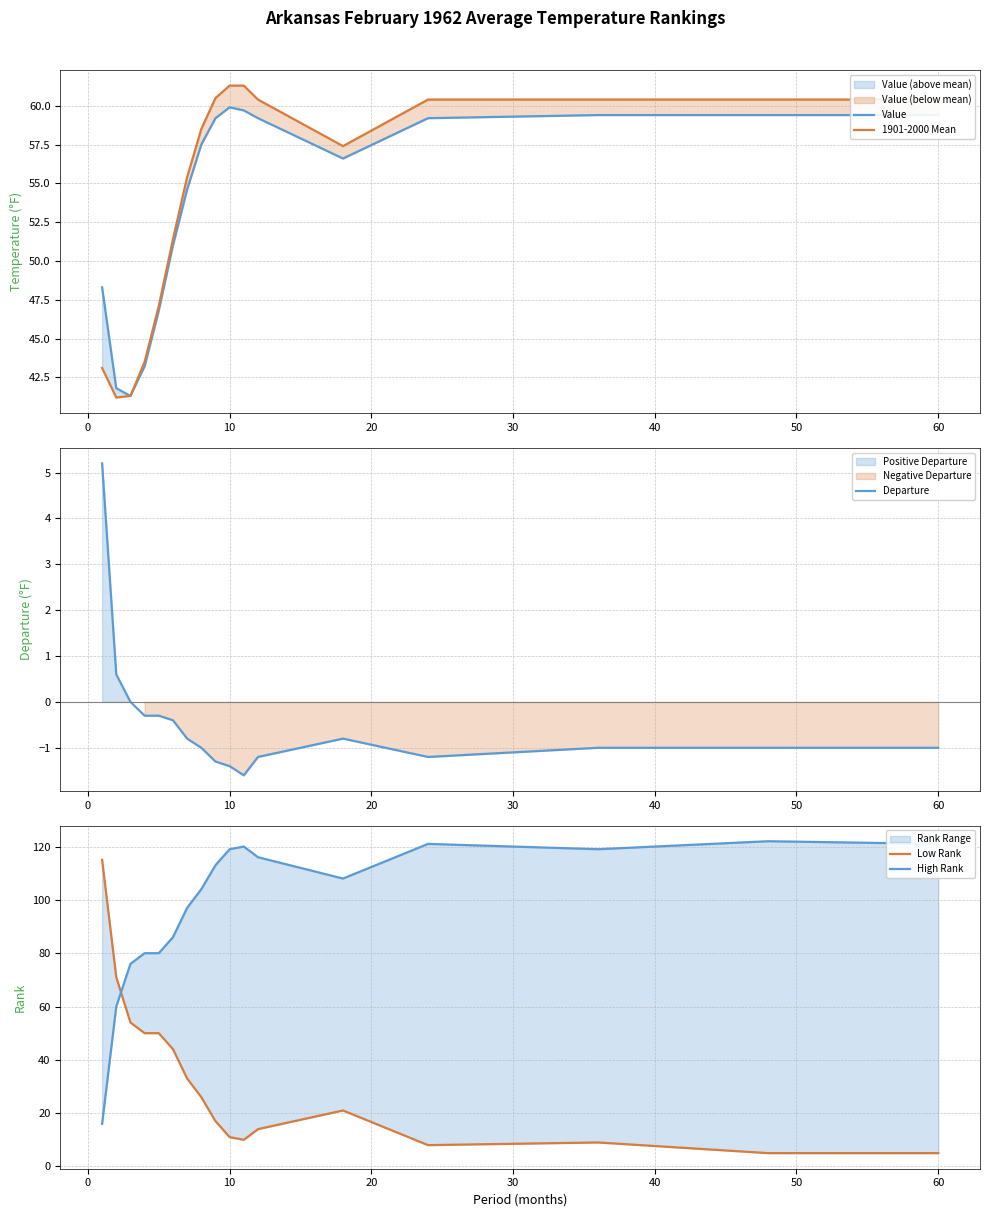

What is the minimum value for Low Rank?

5.0